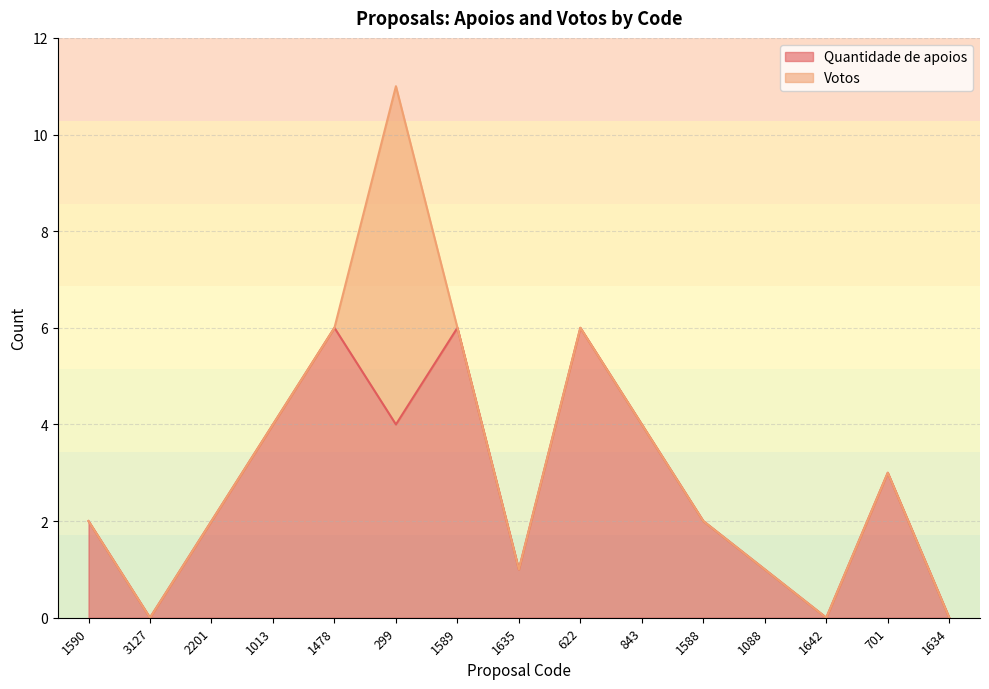

What is the average value?

3